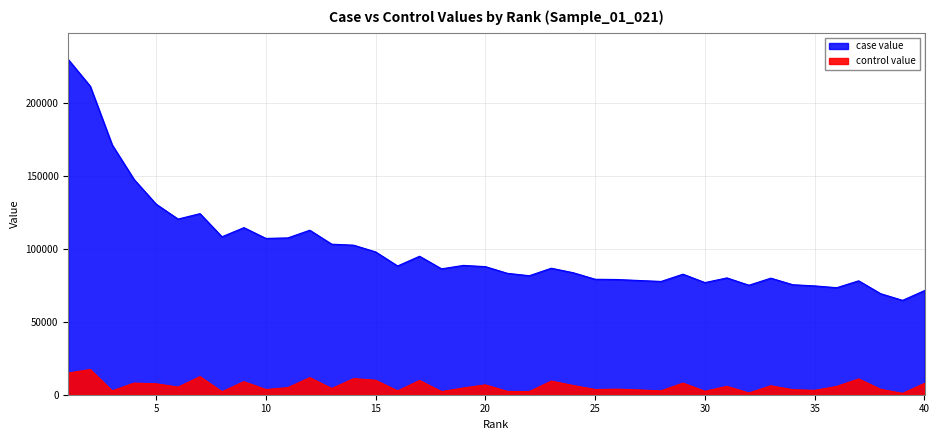

What is the minimum value for case value?

64630.8